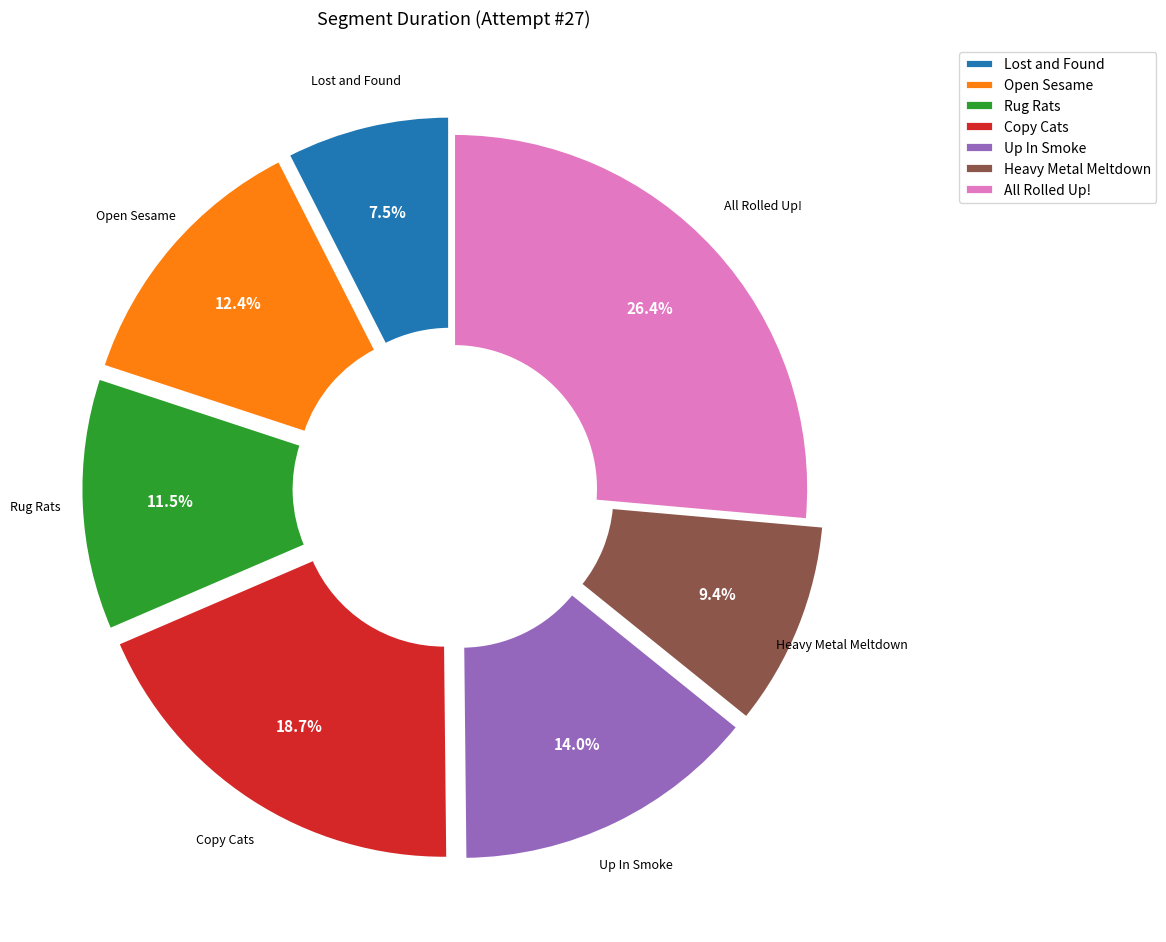

To the nearest percent, what is the average slice percentage?

14%